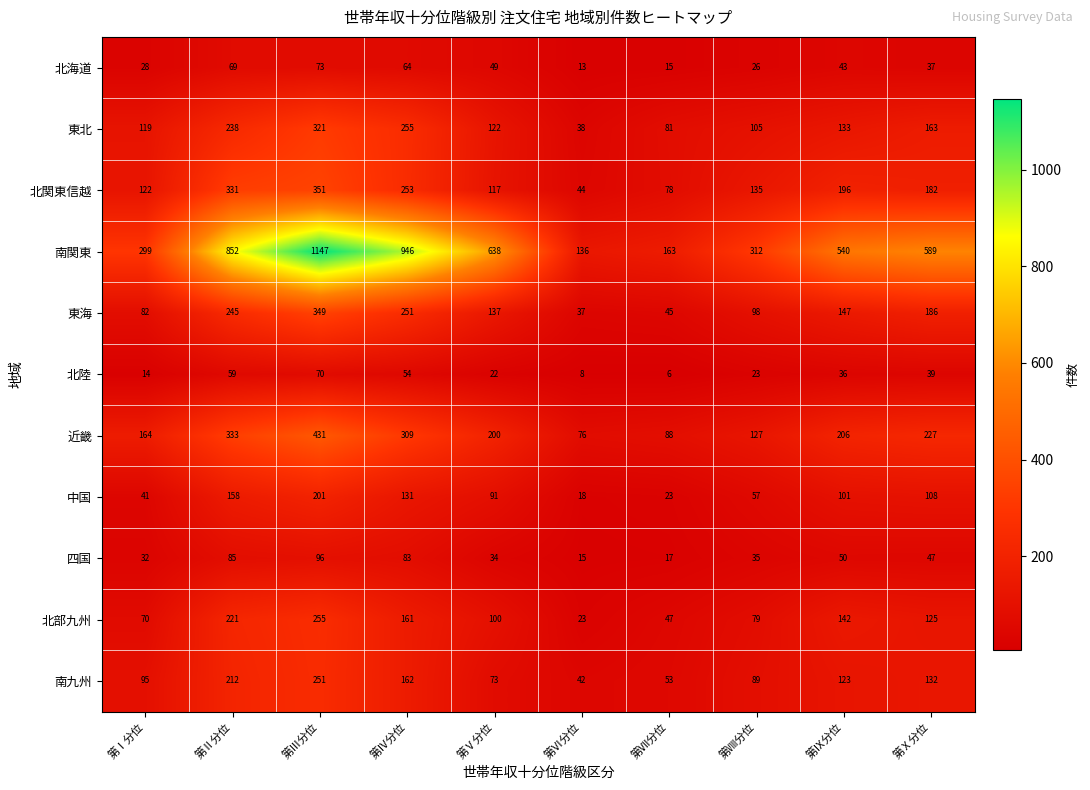

What is the minimum value shown in the chart?

6